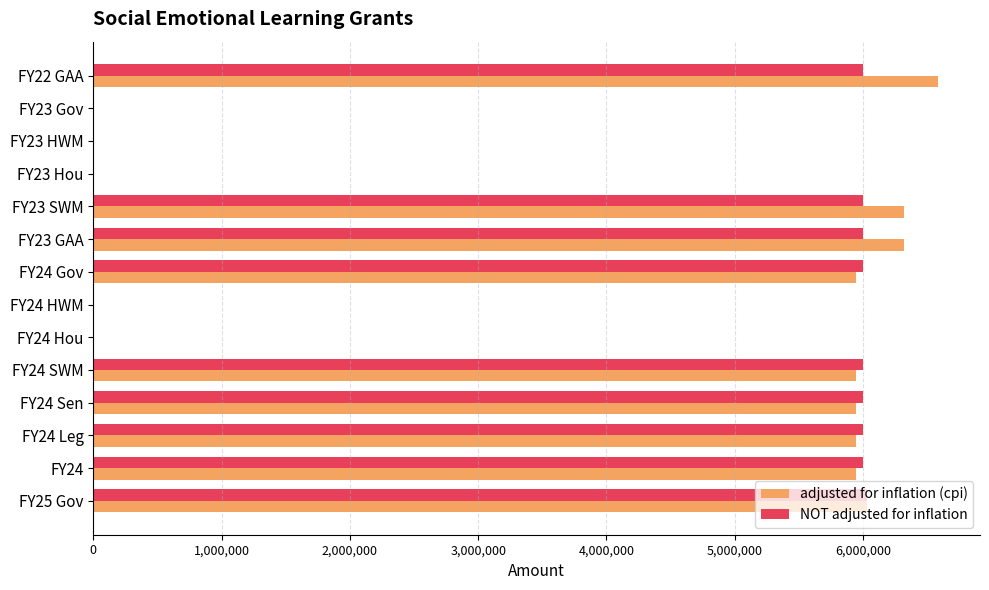

What is the sum of all adjusted for inflation (cpi) values?

54991821